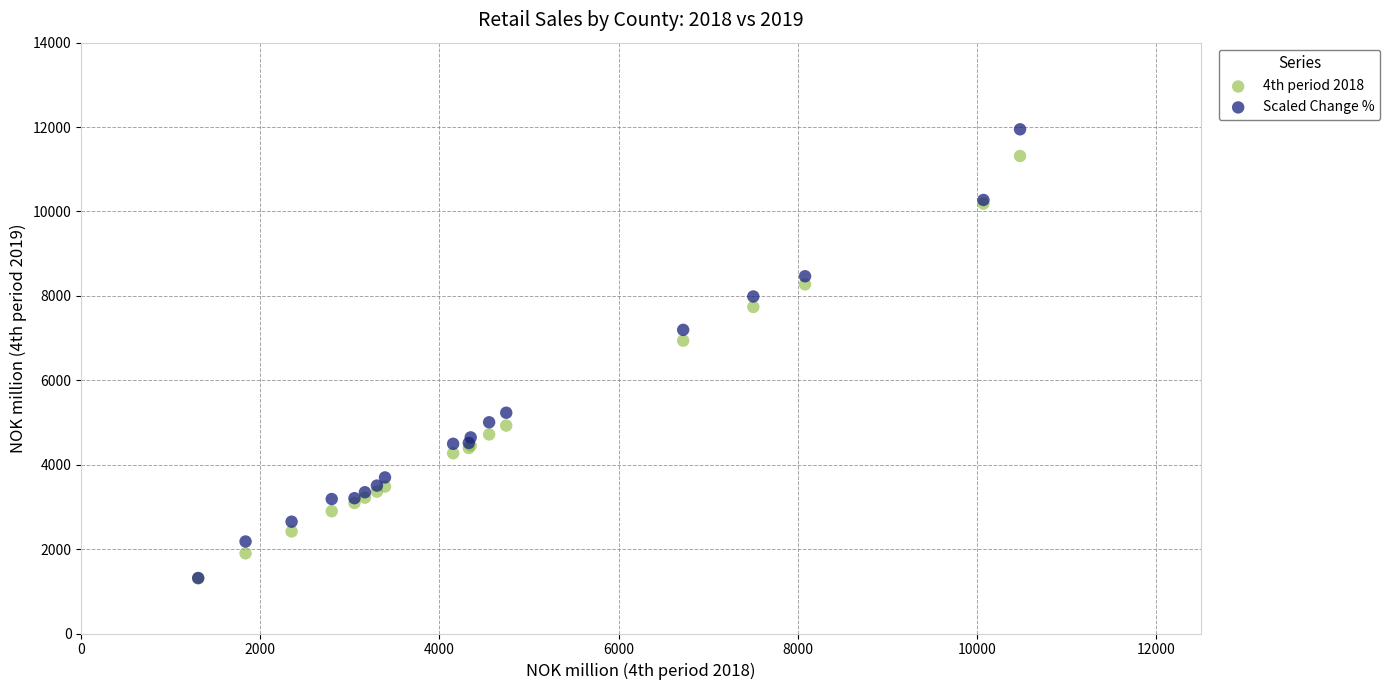

What are all the series names shown in the legend?

4th period 2018, Scaled Change %